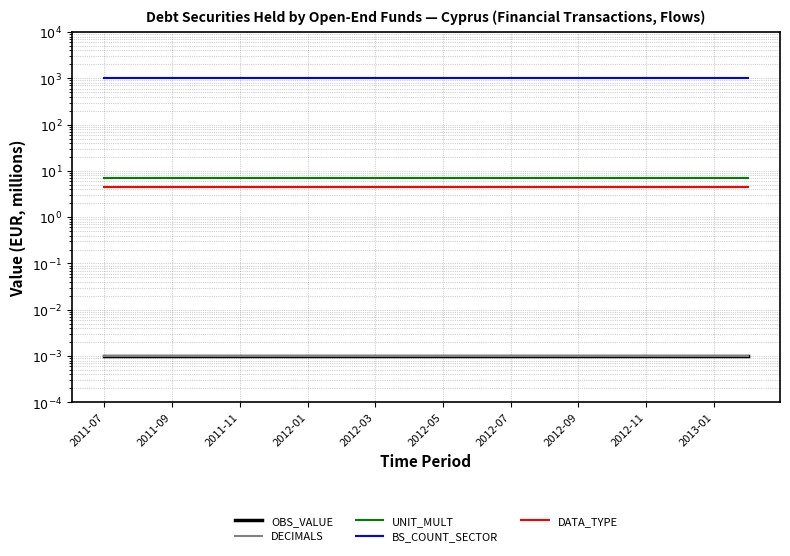

The DATA_TYPE series shows 4.5 at 17. True or false?

True